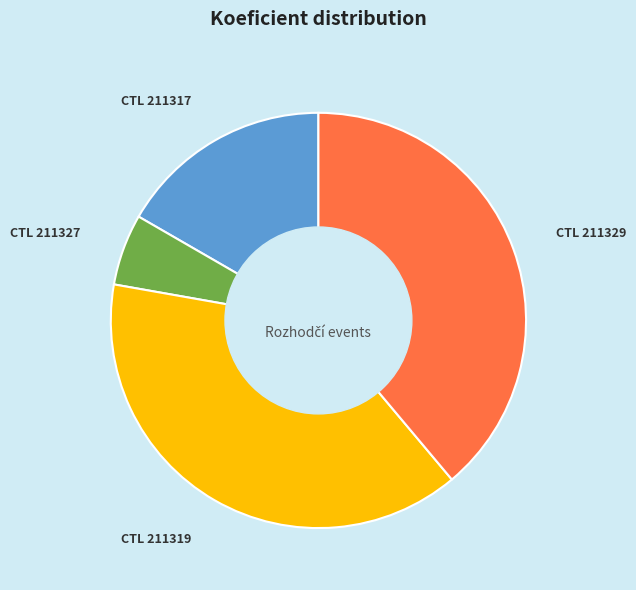

Does any single category account for the majority?

No